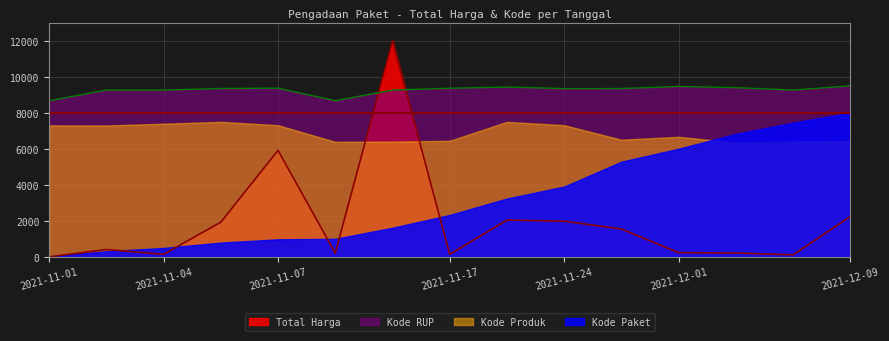

Count the number of categories in the chart.

15